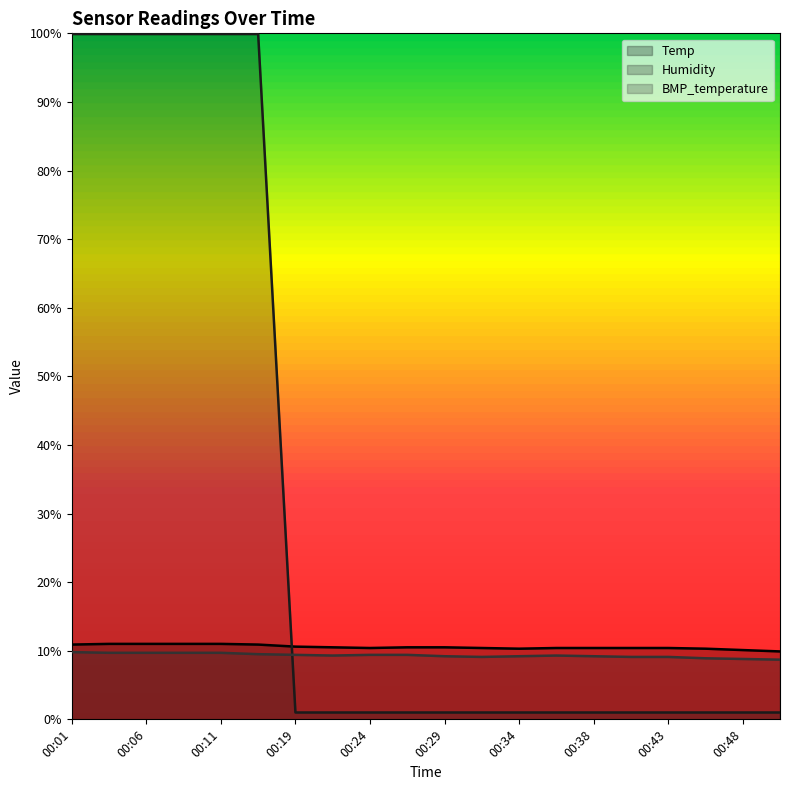

The BMP_temperature series shows 8.8 at 00:48. True or false?

True